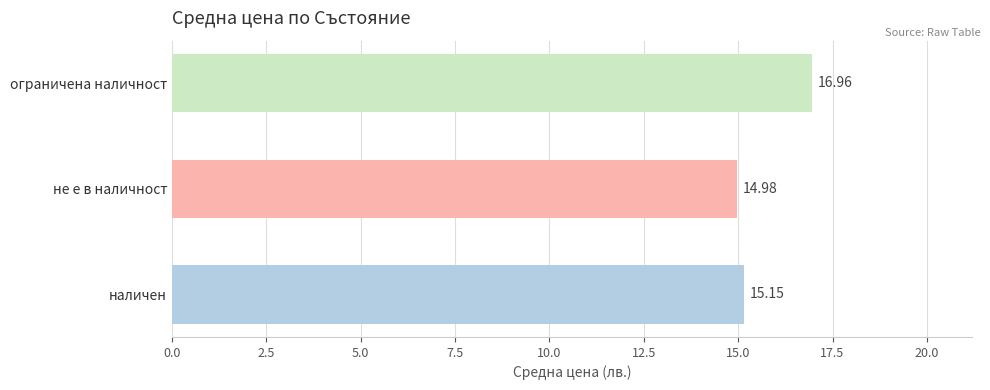

Between наличен and ограничена наличност, which is larger?

ограничена наличност